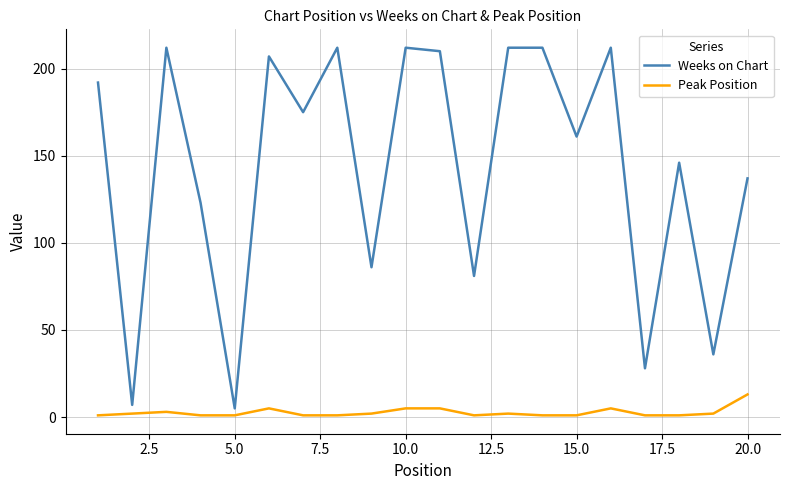

List the series in order of their peak value, highest first.

Weeks on Chart, Peak Position